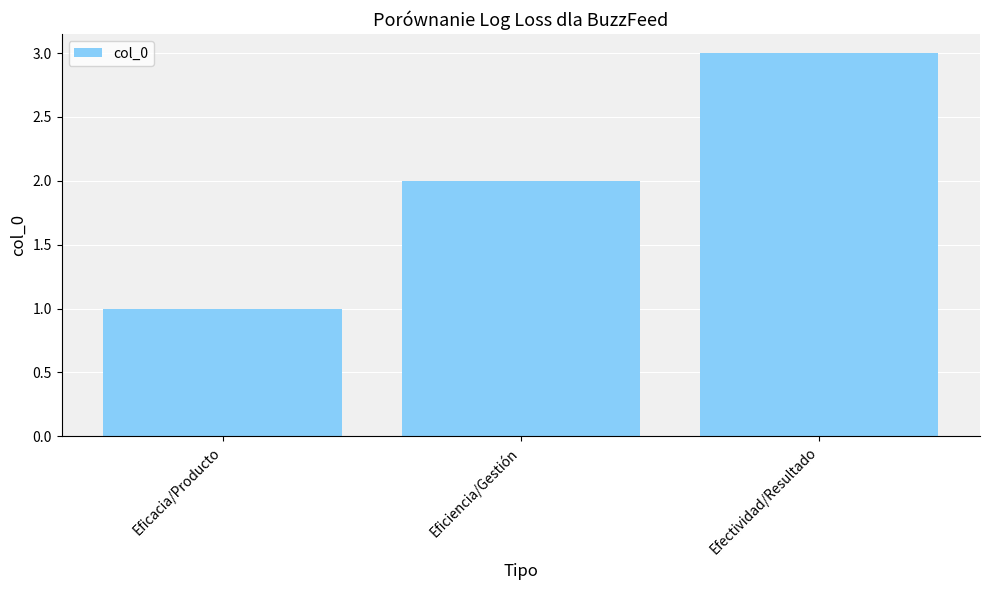

Count the values in the range 1 to 3.

3